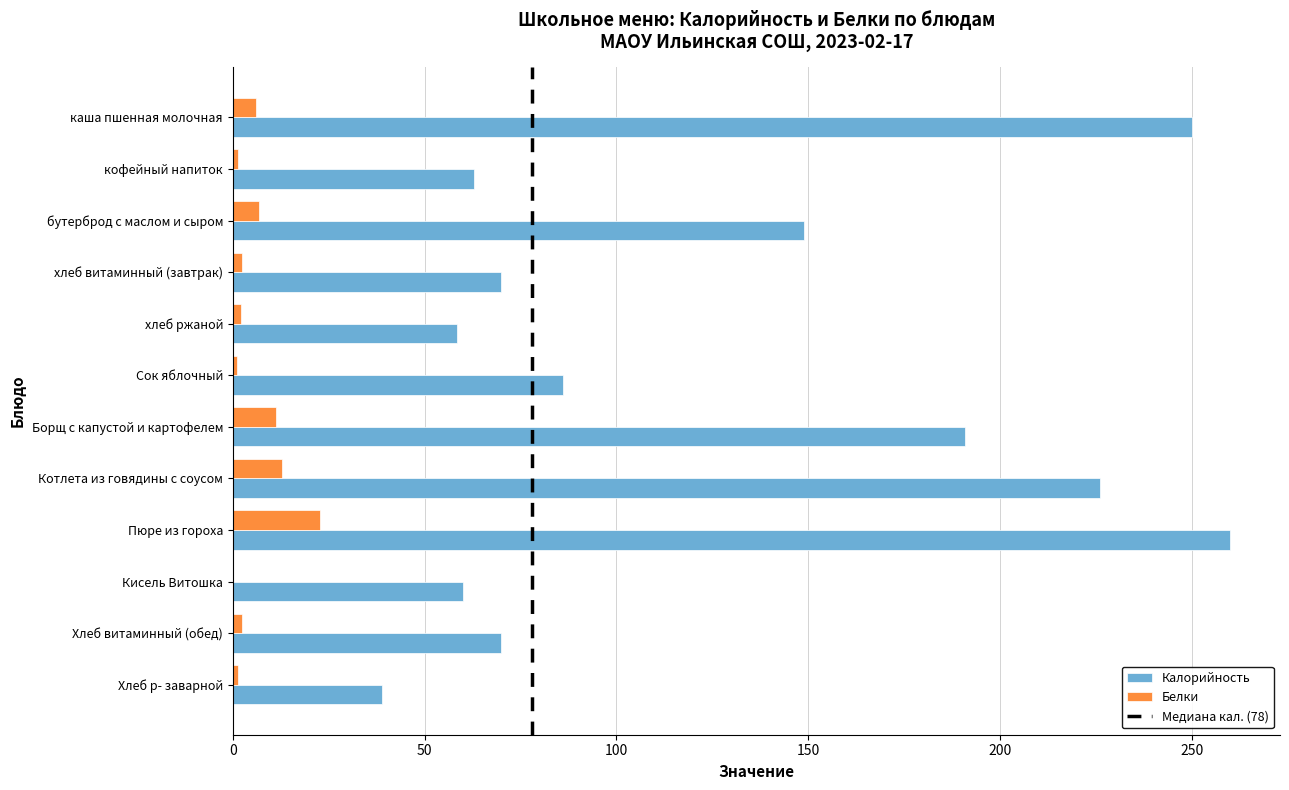

At which label does Белки reach its peak?

Пюре из гороха